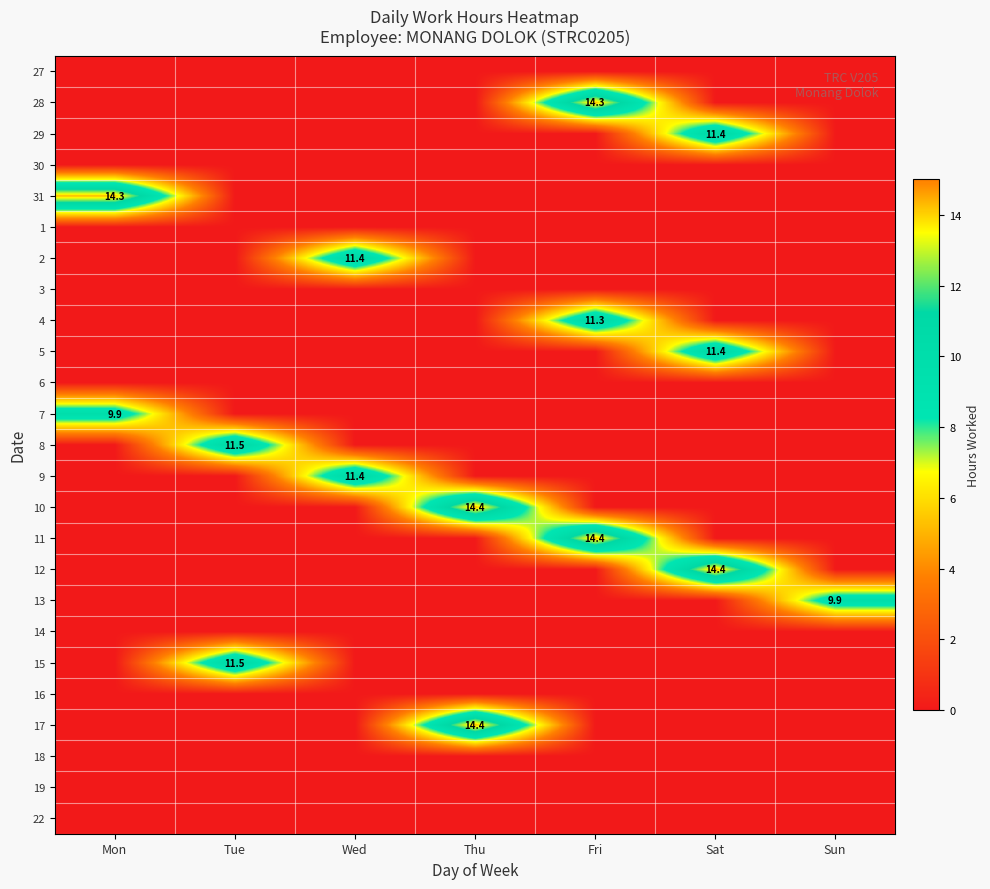

At how many categories does at least one series exceed 7?

7